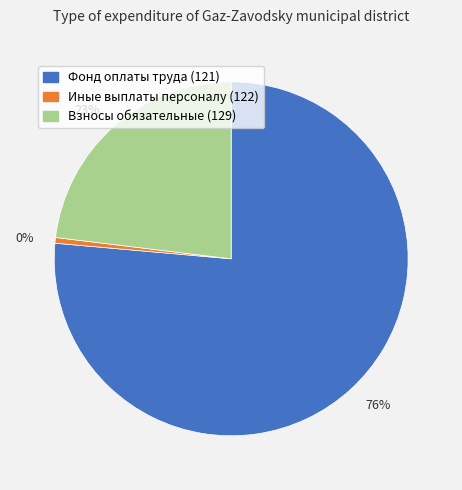

Which has a higher value, 129 or 121?

121